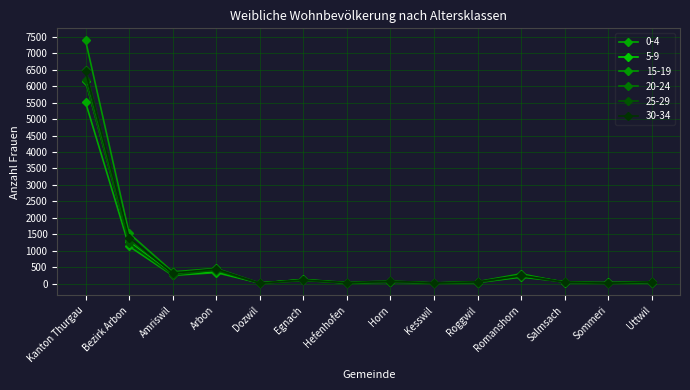

Where does the 0-4 series first go above 58?

Kanton Thurgau